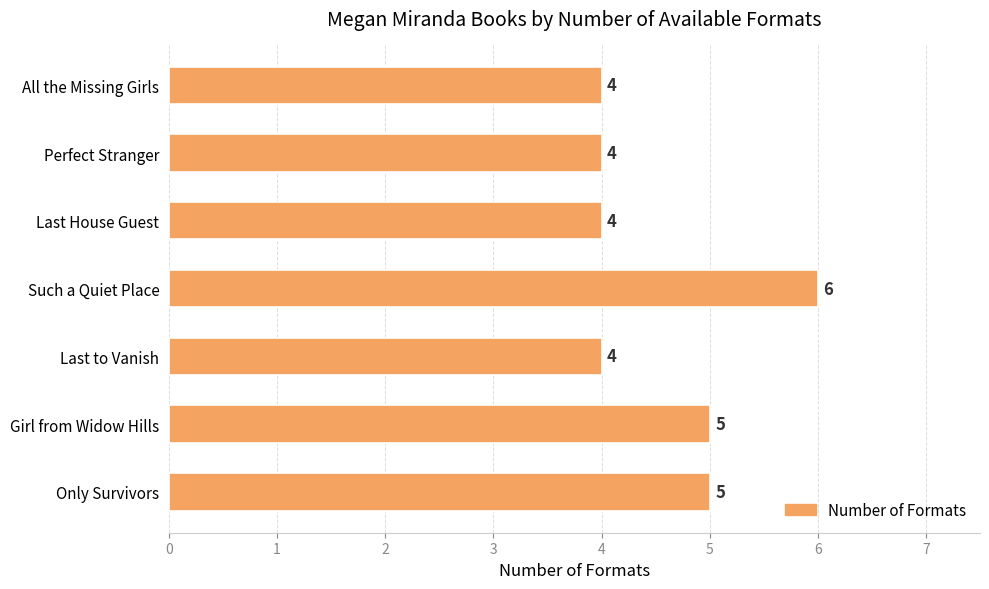

What is the sum of all values?

32